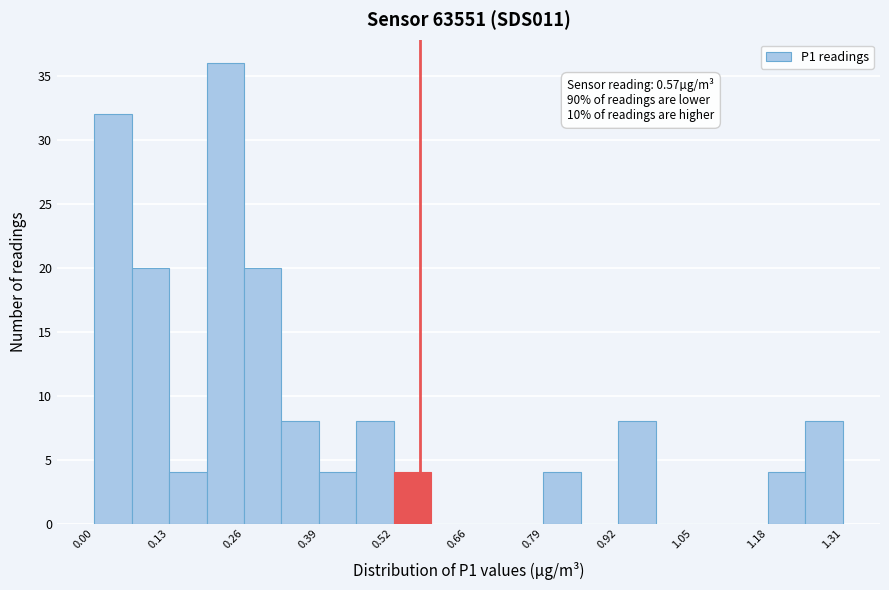

Read against the x-axis, roughly where is the centre of the tallest bar?

0.22